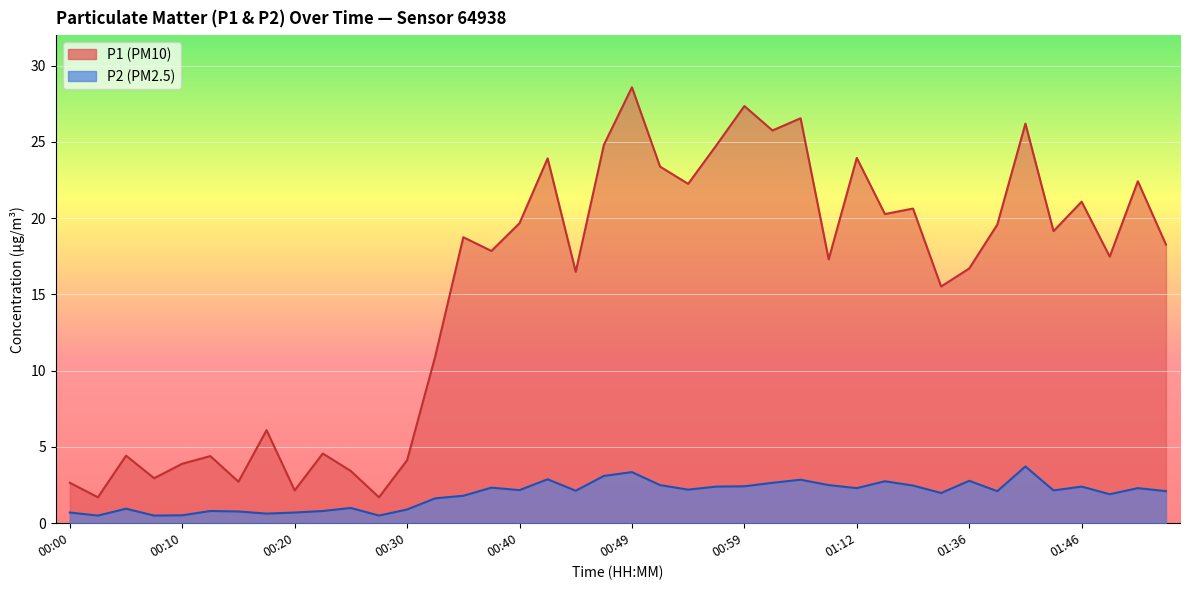

True or false: P2 and P1 cross at least once.

False